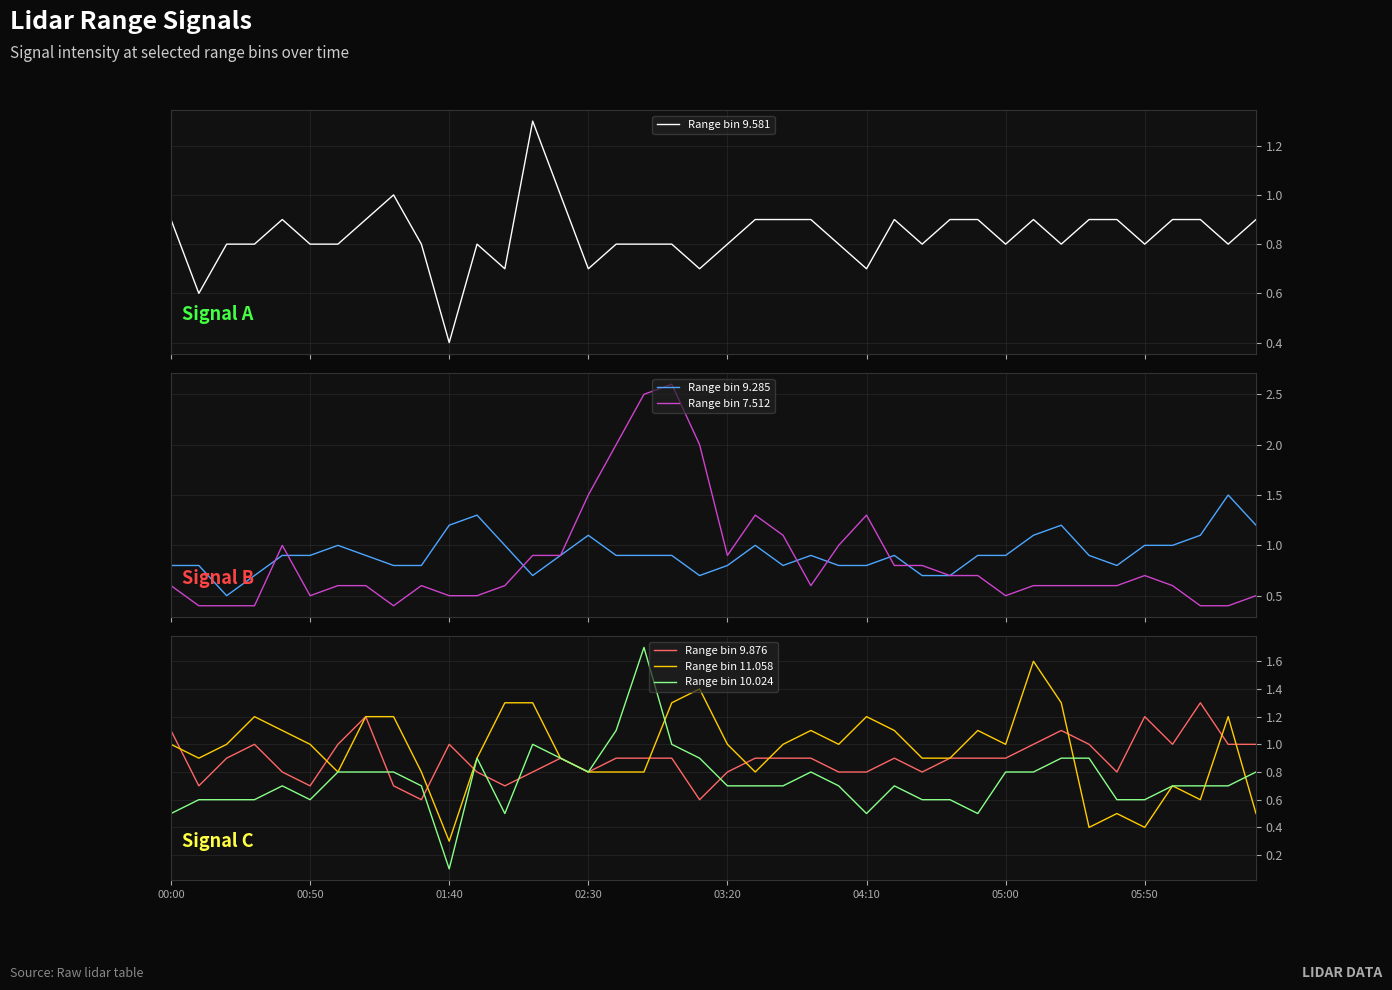

What are all the series names shown in the legend?

Range bin 9.581, Range bin 9.285, Range bin 7.512, Range bin 9.876, Range bin 11.058, Range bin 10.024